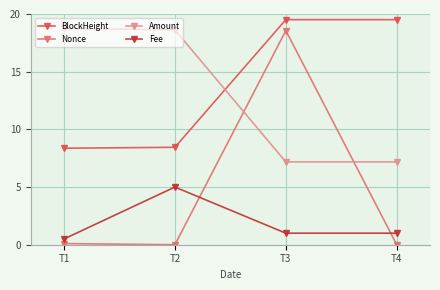

Rank the series at T2 from highest to lowest value.

Amount, BlockHeight, Fee, Nonce